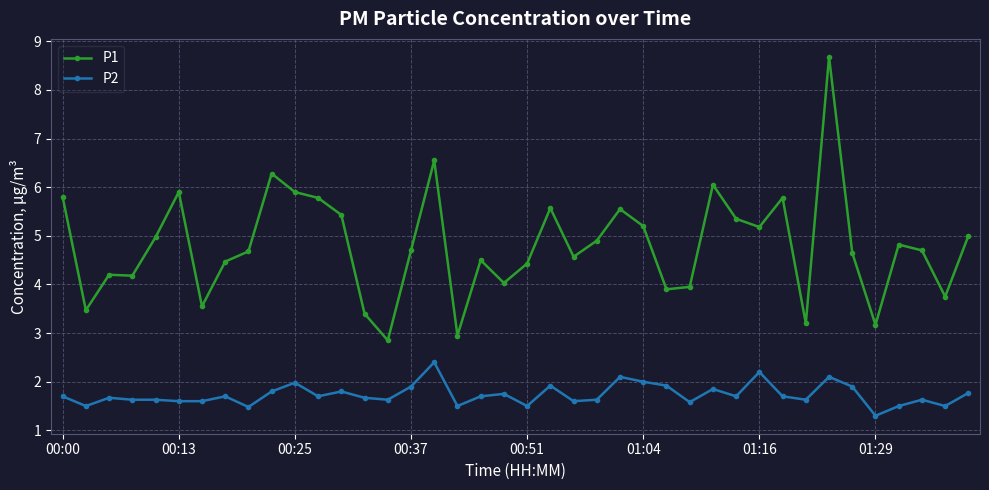

List the series in order of their peak value, lowest first.

P2, P1